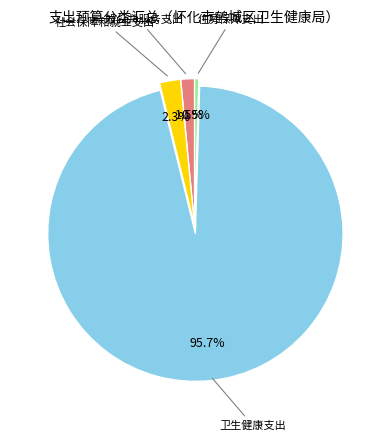

What percentage is NOT represented by 卫生健康支出?

4.3%